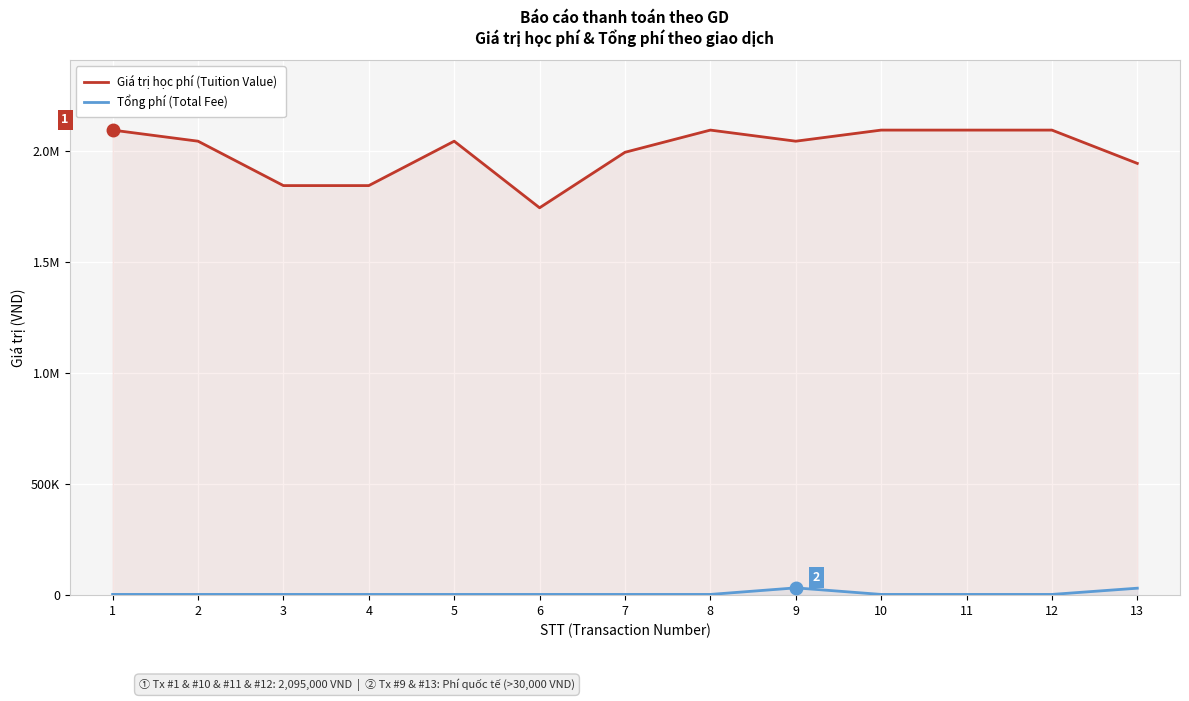

What is the approximate value of Tổng phí (Total Fee) at 8, to the nearest 100?

3300